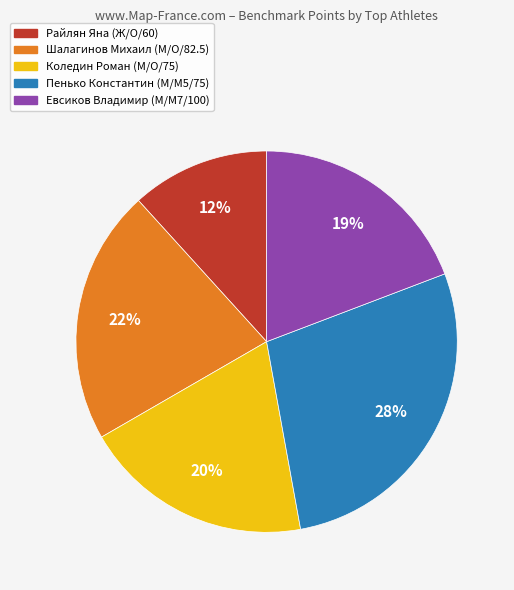

To the nearest percent, what is the combined percentage of Шалагинов Михаил (М/O/82.5) and Пенько Константин (М/M5/75)?

50%